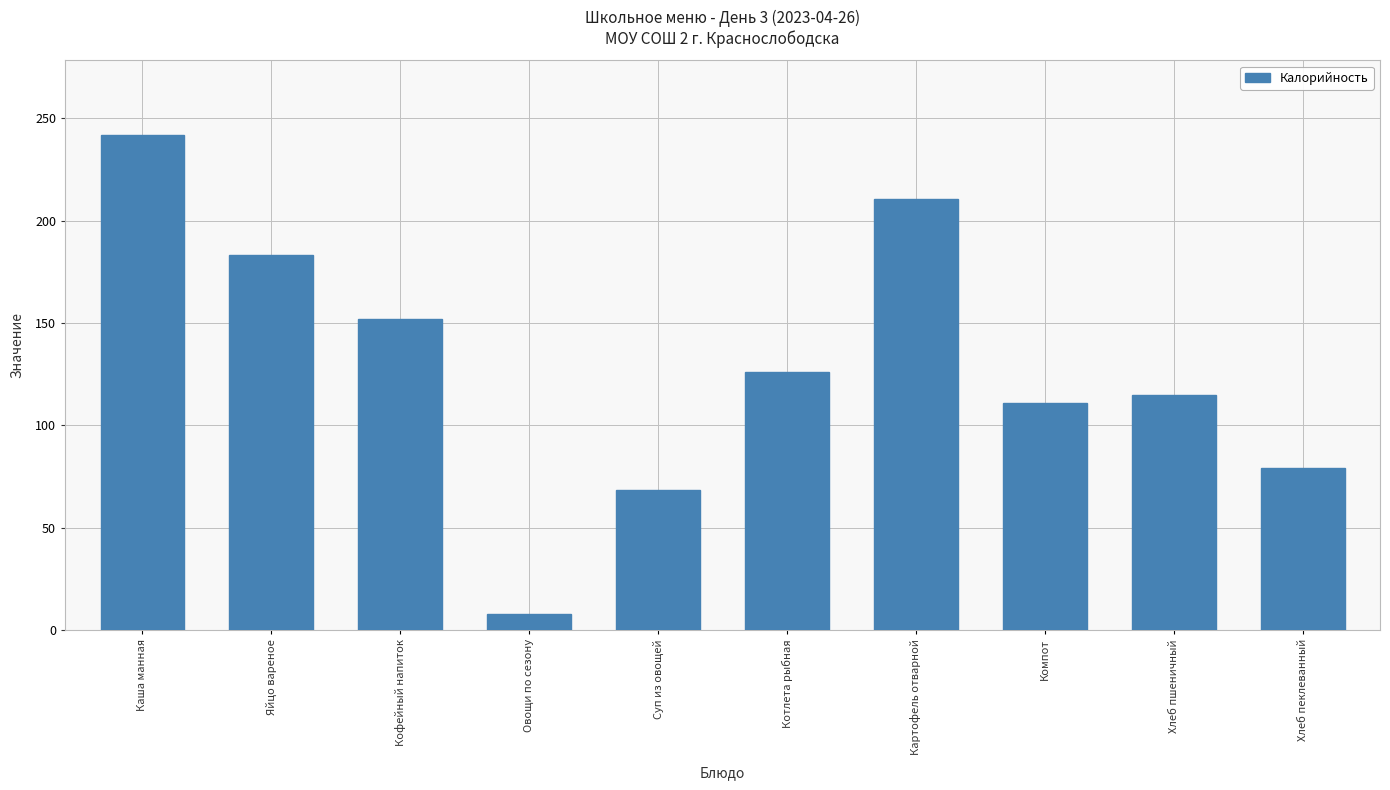

What is the smallest value displayed?

7.6